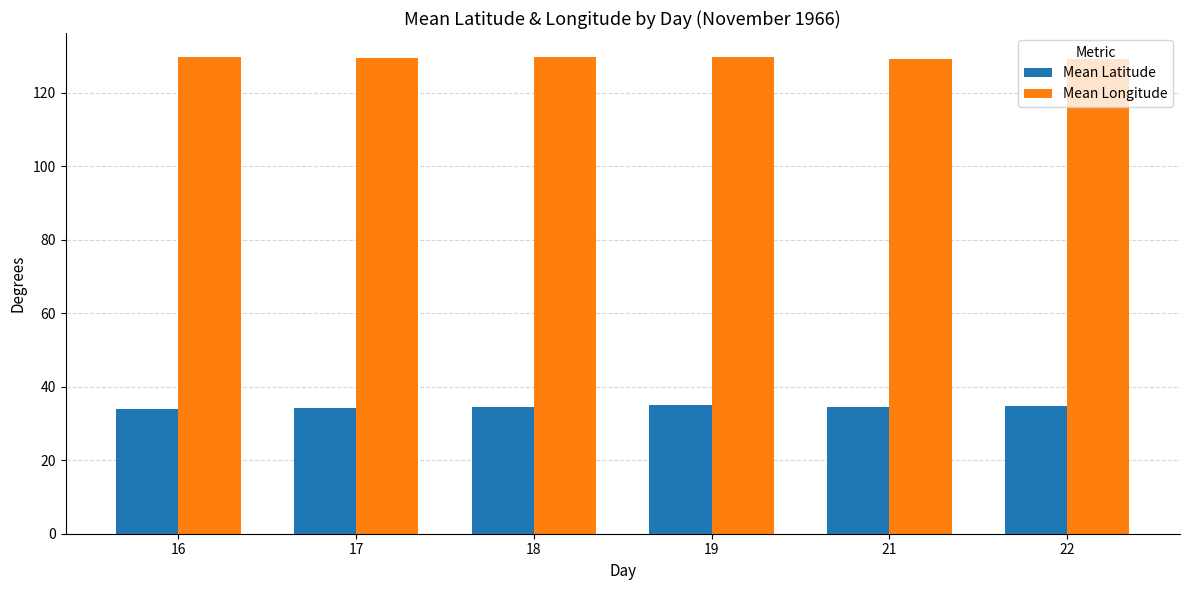

What is the average value of the Mean Longitude series?

129.6